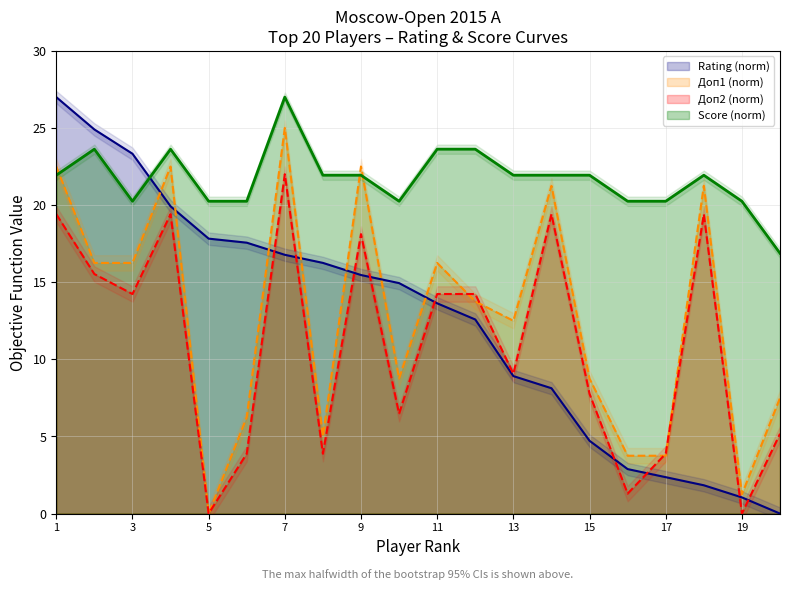

Count the number of data series in this chart.

4